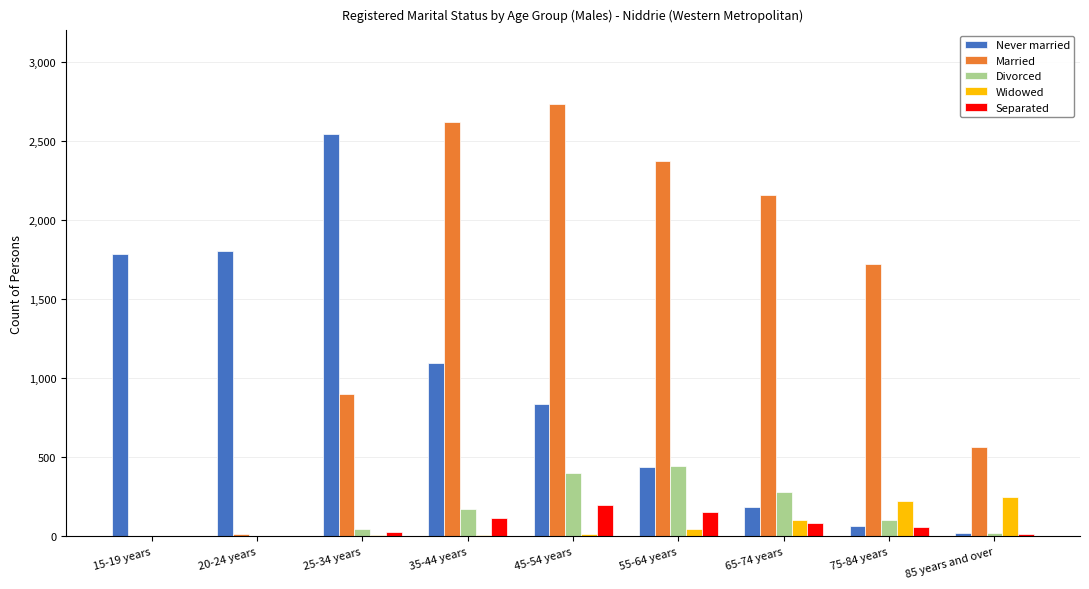

Where is Separated nearest to the value 100?

35-44 years